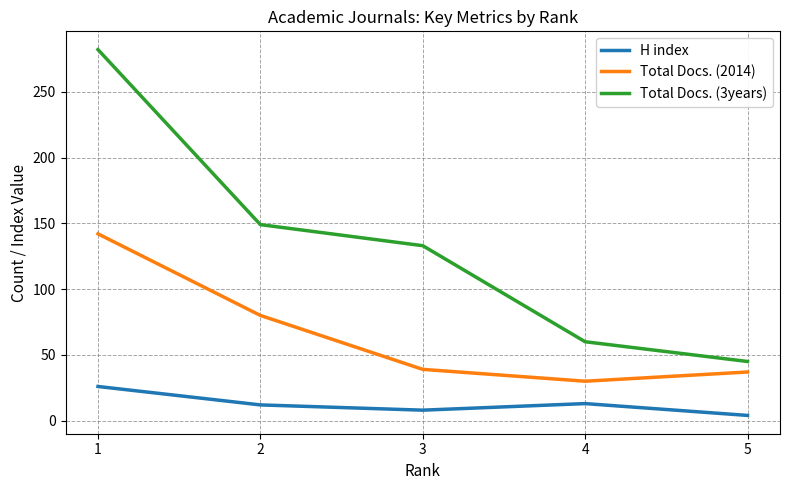

Which series has the widest spread of values?

Total Docs. (3years)